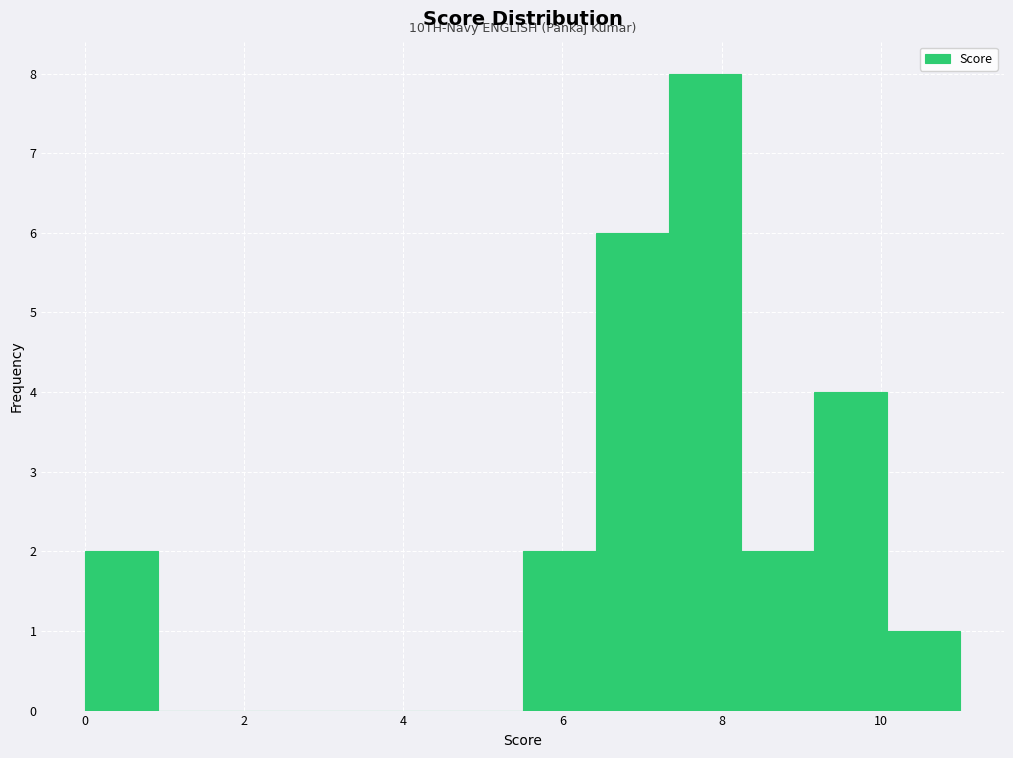

Over which range of the x-axis is the bar tallest?

7.4 to 8.2